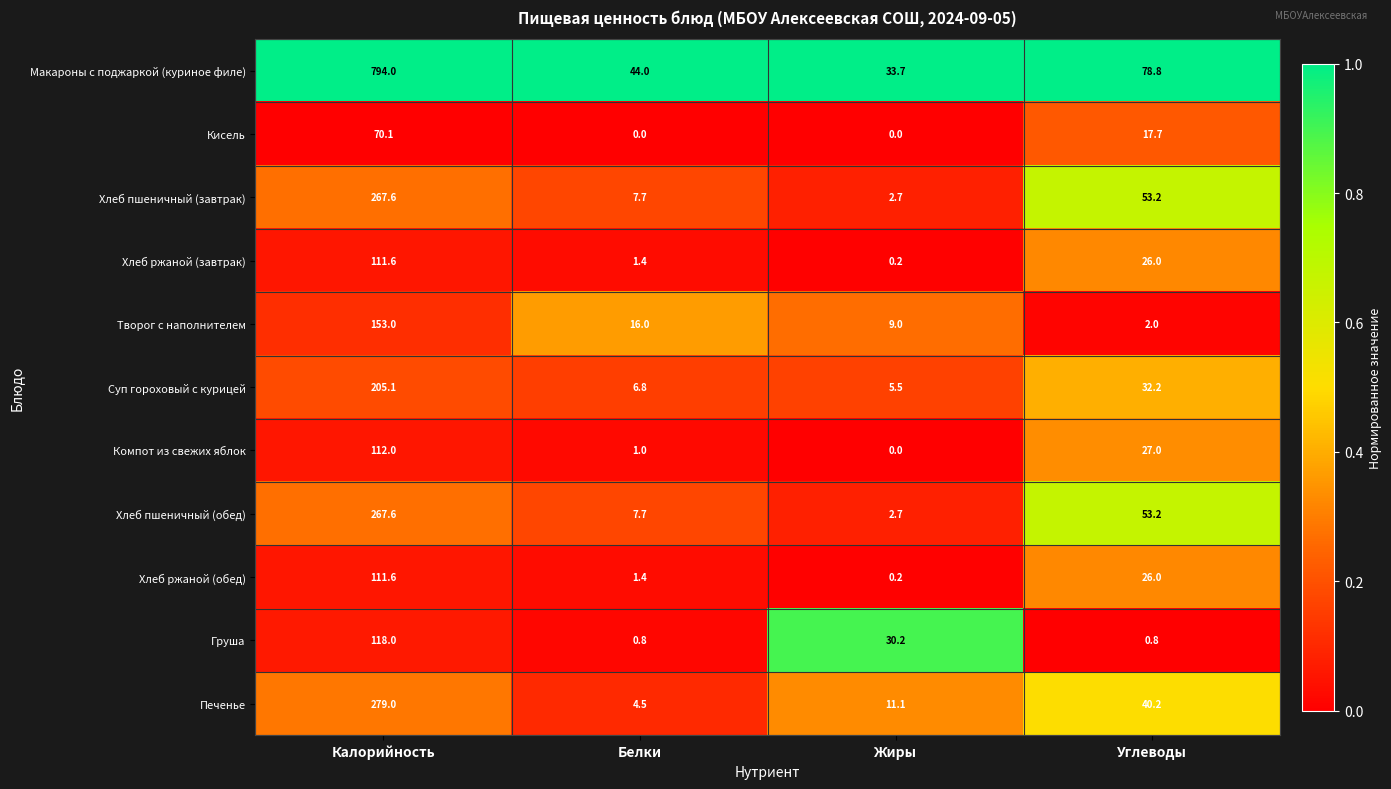

What is the total value across all series at Углеводы?

357.1